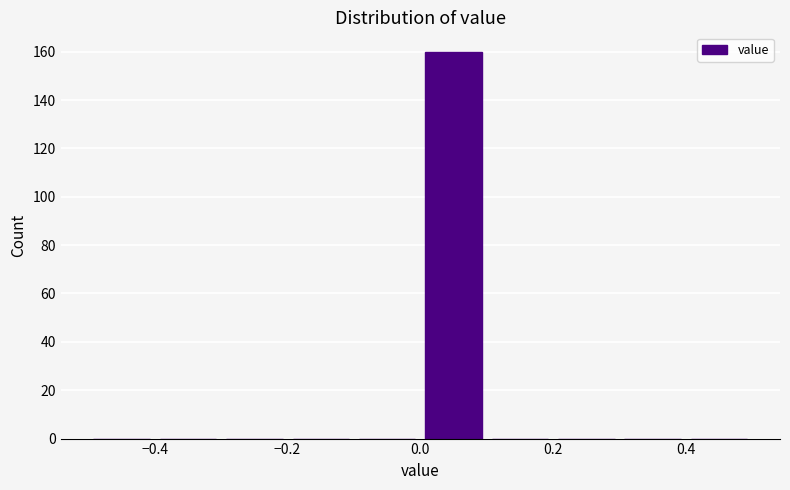

Which range on the x-axis has the tallest bar?

0.0 to 0.1